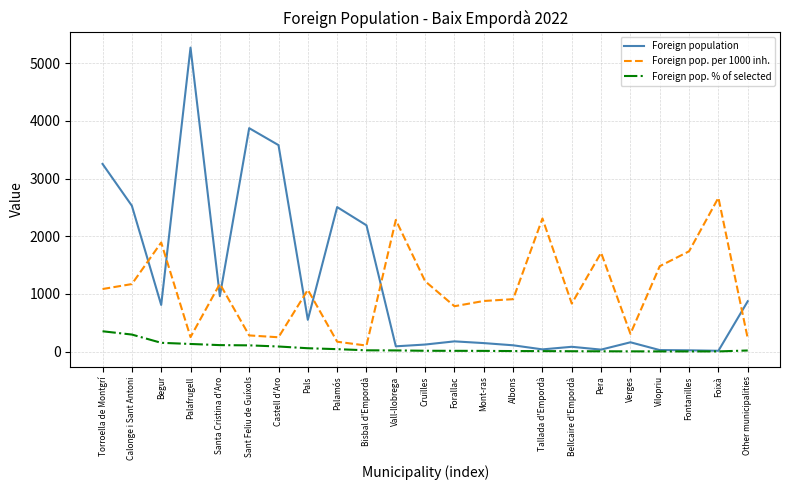

At which label is Foreign population closest to 2642?

Calonge i Sant Antoni